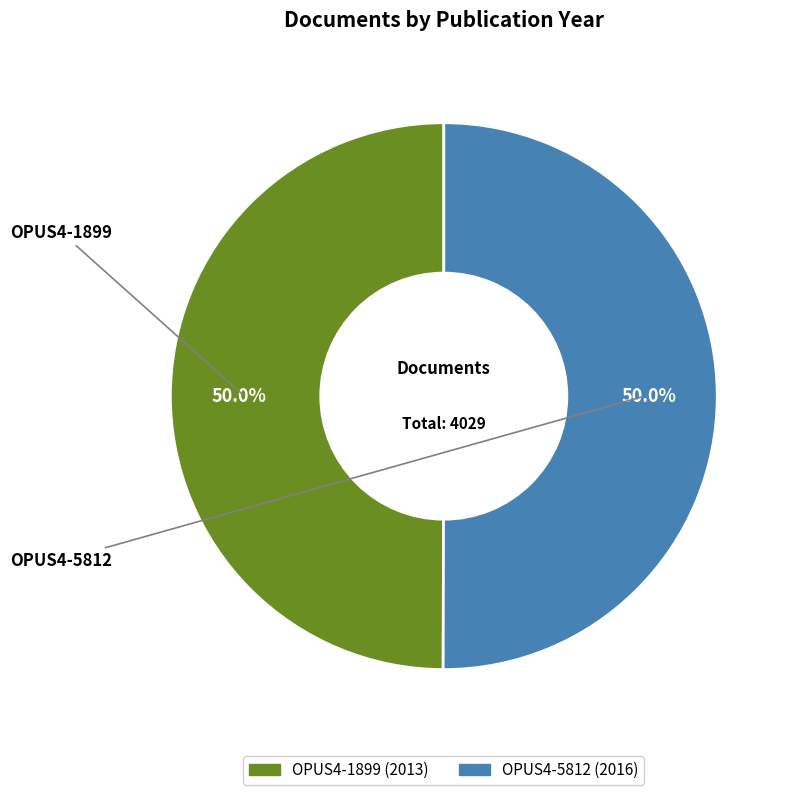

Count the number of slices in the pie.

2